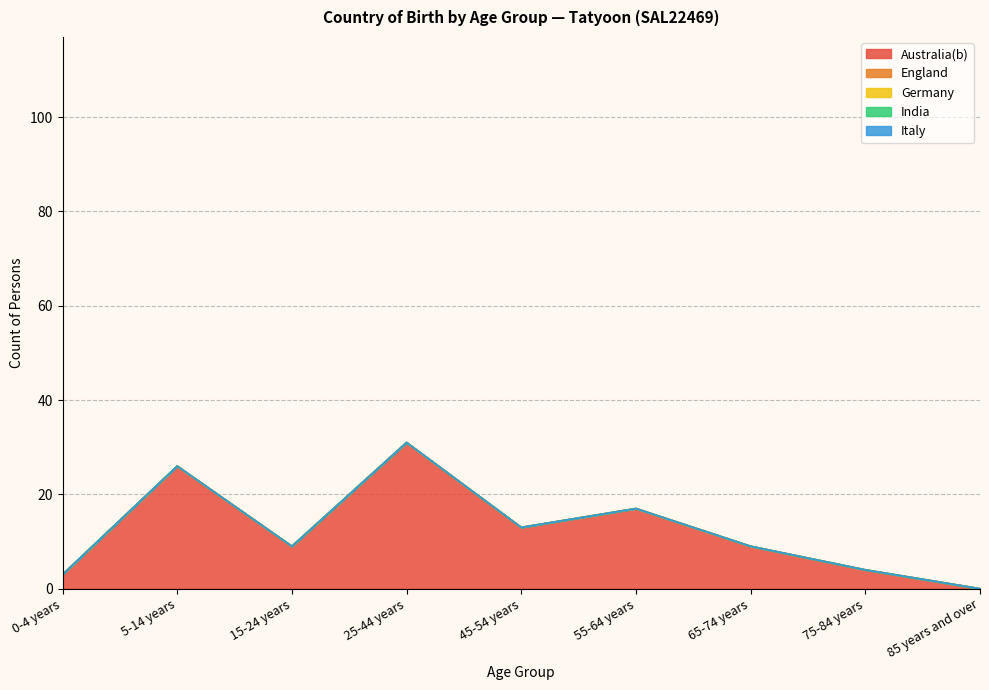

What position from the left is 75-84 years?

8